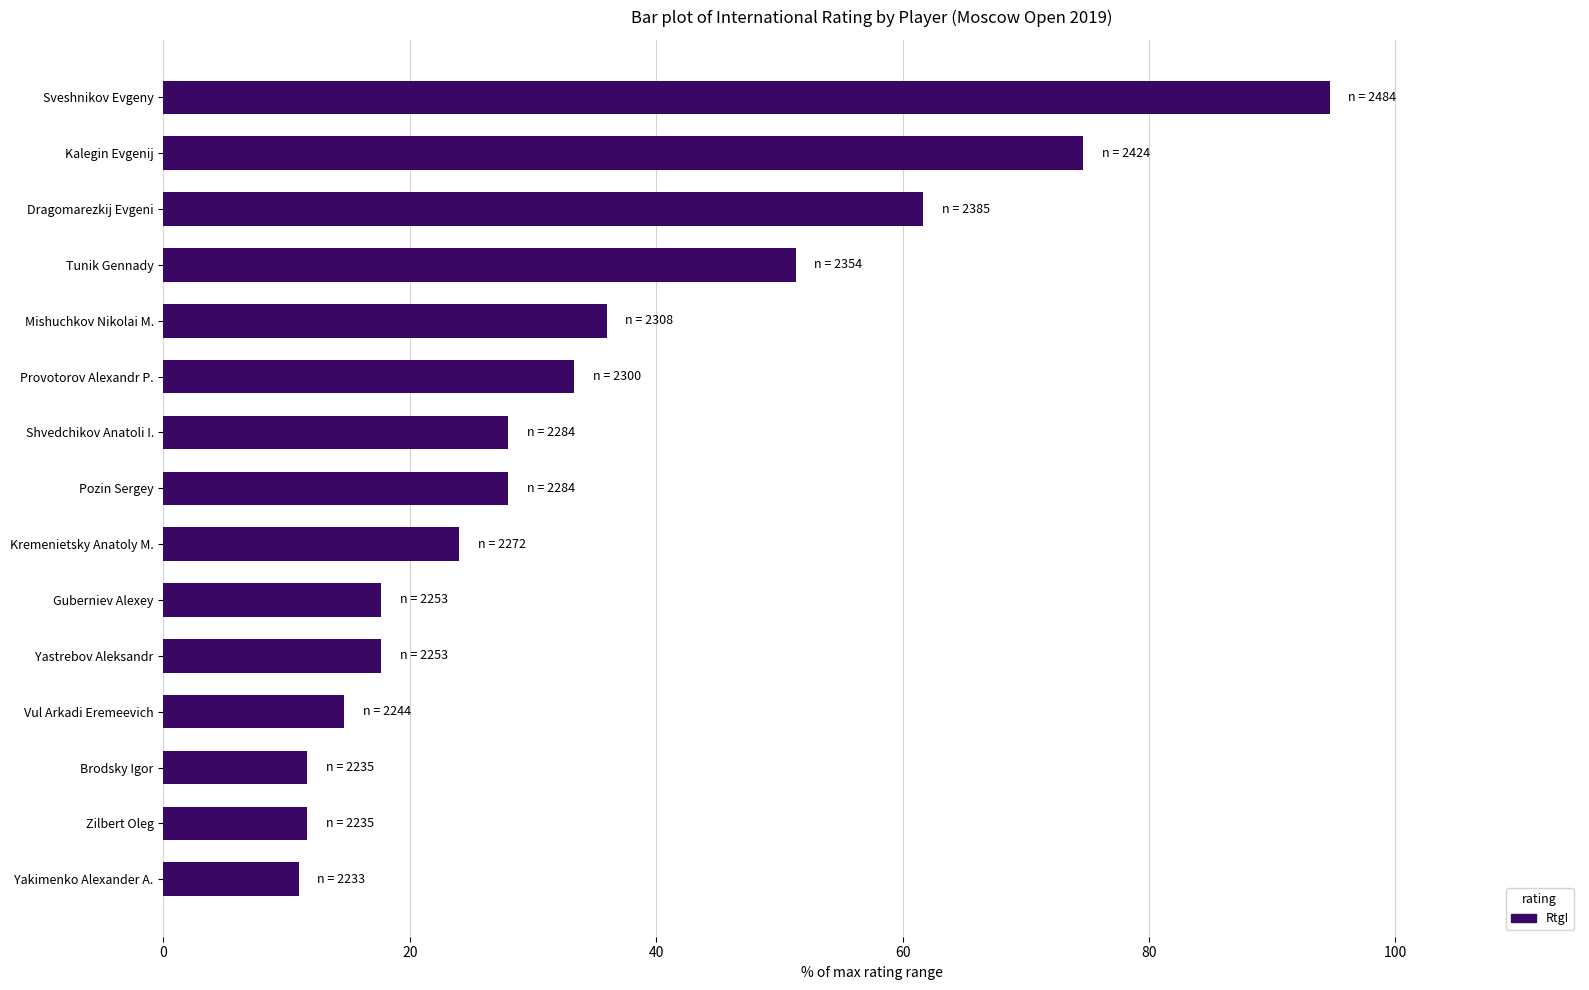

What is the difference between the maximum and second lowest values?

83.0